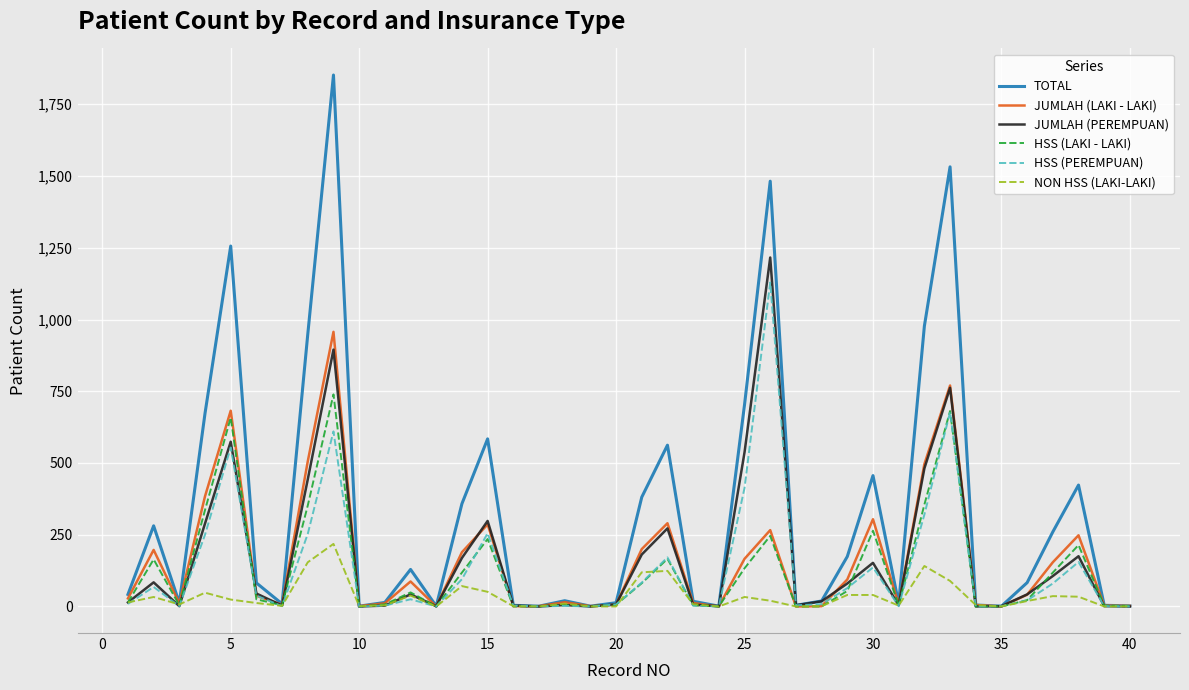

Rank the series by their maximum value, from lowest to highest.

NON HSS (LAKI-LAKI), HSS (LAKI - LAKI), JUMLAH (LAKI - LAKI), HSS (PEREMPUAN), JUMLAH (PEREMPUAN), TOTAL